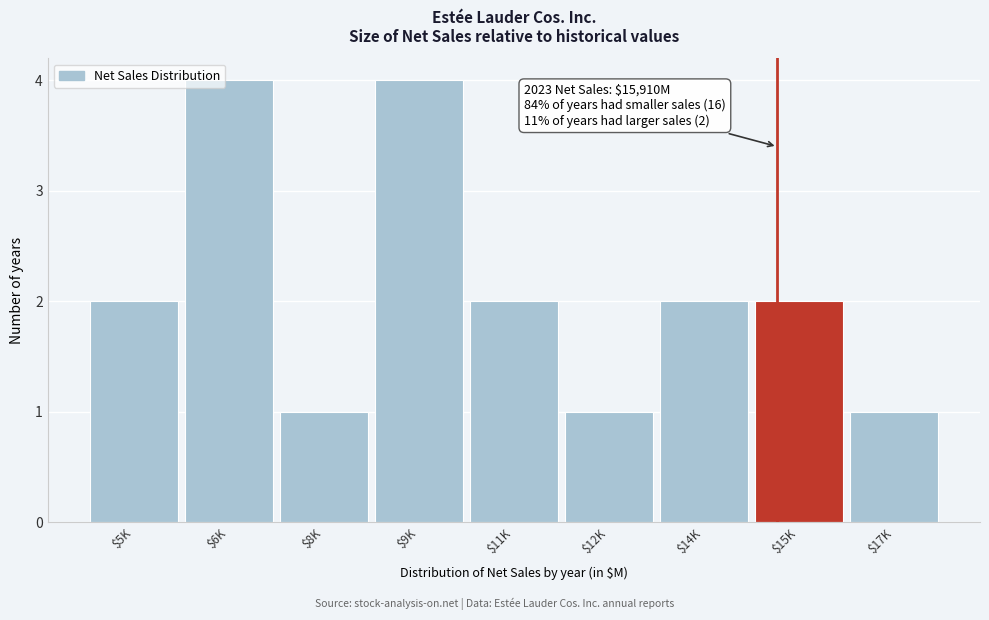

Reading right to left, extract all data points from this chart.

1	2	2	1	2	4	1	4	2